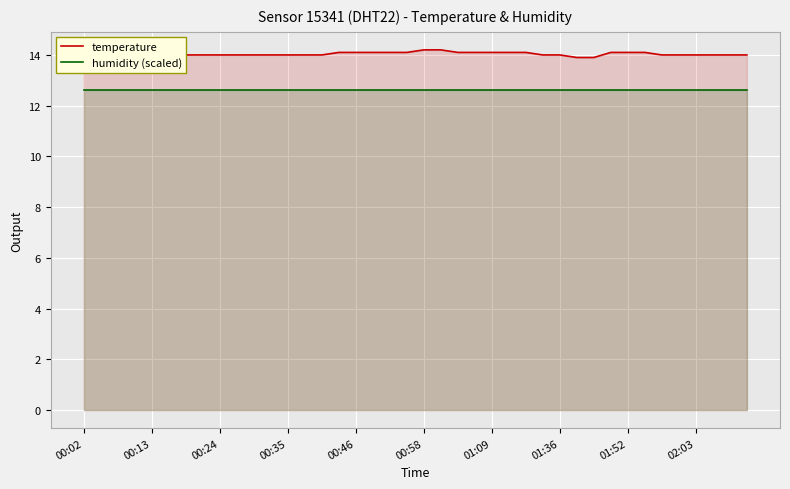

Reading left to right, list all the values displayed in this chart.

temperature: 13.9	13.9	13.9	13.9	13.9	13.9	14.0	14.0	14.0	14.0	14.0	14.0	14.0	14.0	14.0	14.1	14.1	14.1	14.1	14.1	14.2	14.2	14.1	14.1	14.1	14.1	14.1	14.0	14.0	13.9	13.9	14.1	14.1	14.1	14.0	14.0	14.0	14.0	14.0	14.0
humidity (scaled): 12.6	12.6	12.6	12.6	12.6	12.6	12.6	12.6	12.6	12.6	12.6	12.6	12.6	12.6	12.6	12.6	12.6	12.6	12.6	12.6	12.6	12.6	12.6	12.6	12.6	12.6	12.6	12.6	12.6	12.6	12.6	12.6	12.6	12.6	12.6	12.6	12.6	12.6	12.6	12.6